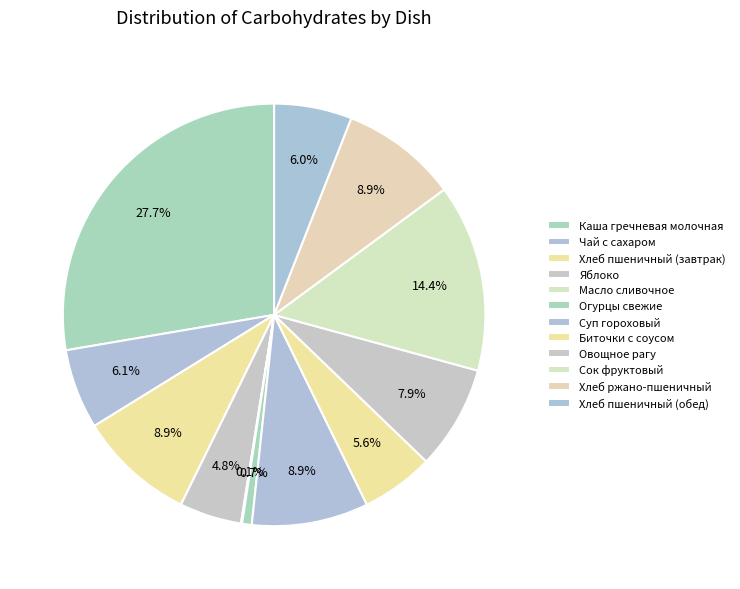

What percentage do Суп гороховый and Хлеб ржано-пшеничный together represent?

17.9%